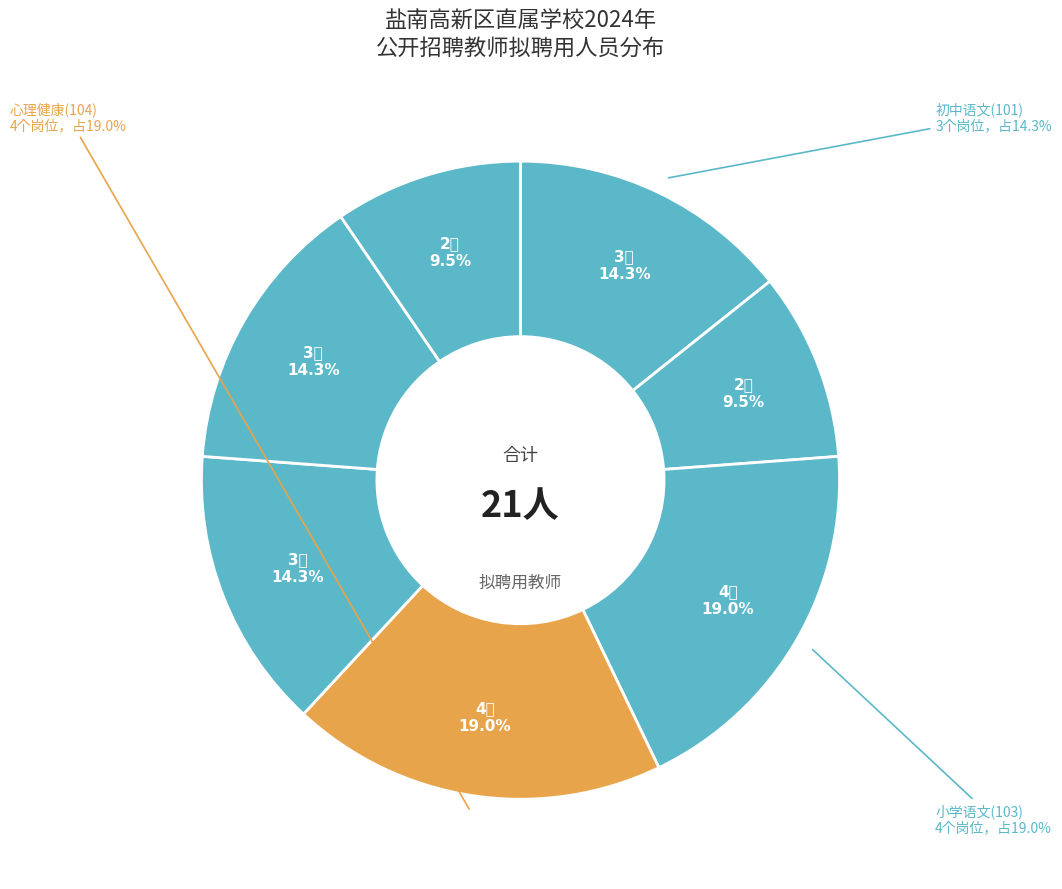

Does 初中语文(201) account for over 50% of the chart?

No